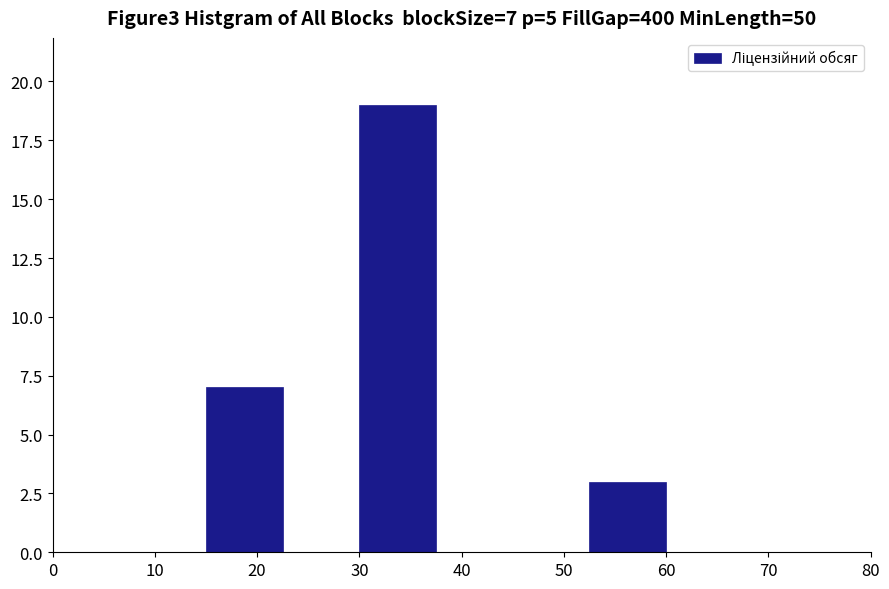

Over which range of the x-axis is the bar tallest?

30.0 to 37.5